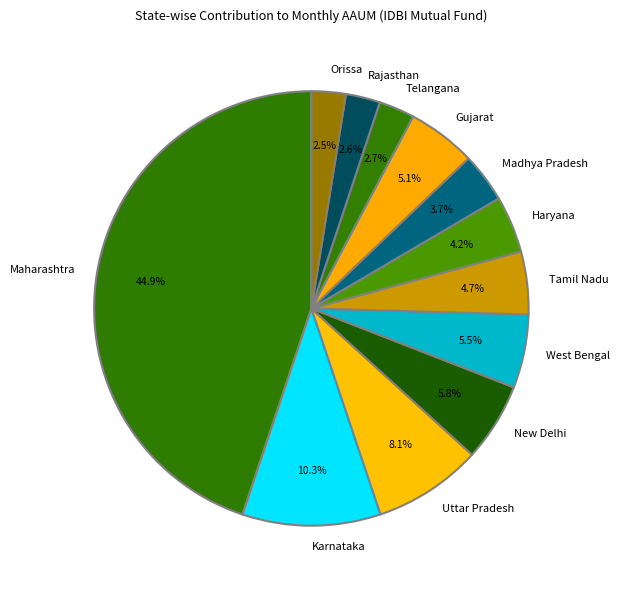

Which slice is the largest?

Maharashtra